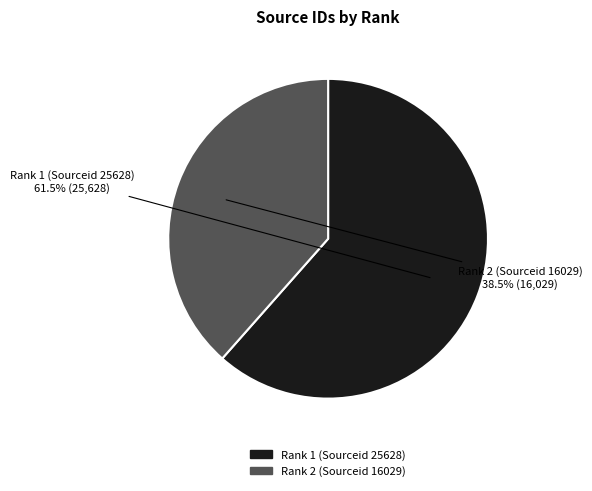

Rank the categories by value from highest to lowest.

Rank 1 (Sourceid 25628), Rank 2 (Sourceid 16029)